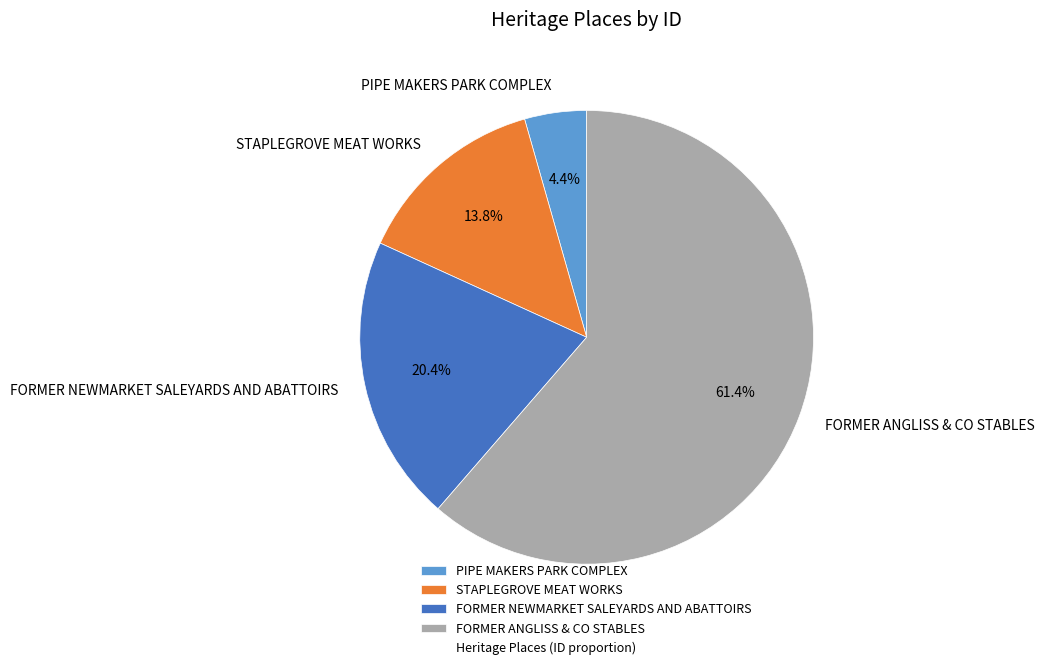

Does any single category account for the majority?

Yes